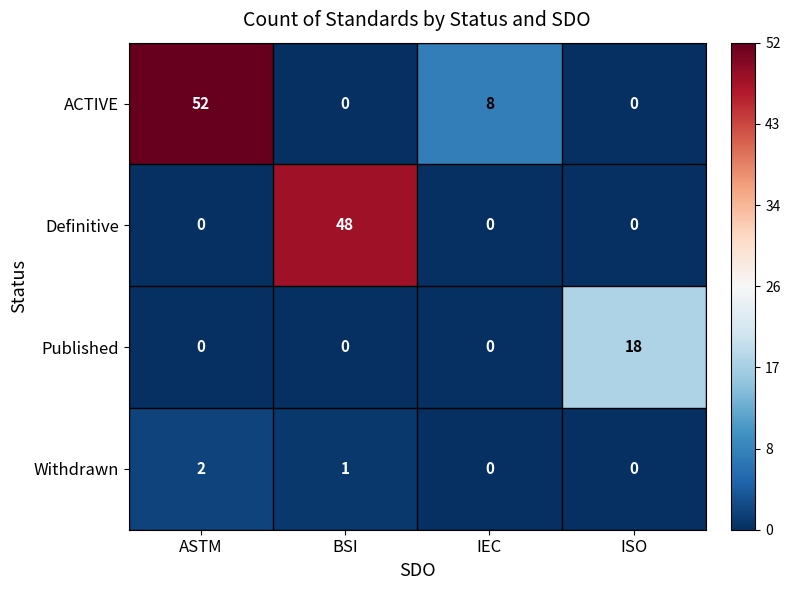

Between IEC and ISO, which series saw the biggest shift?

Published